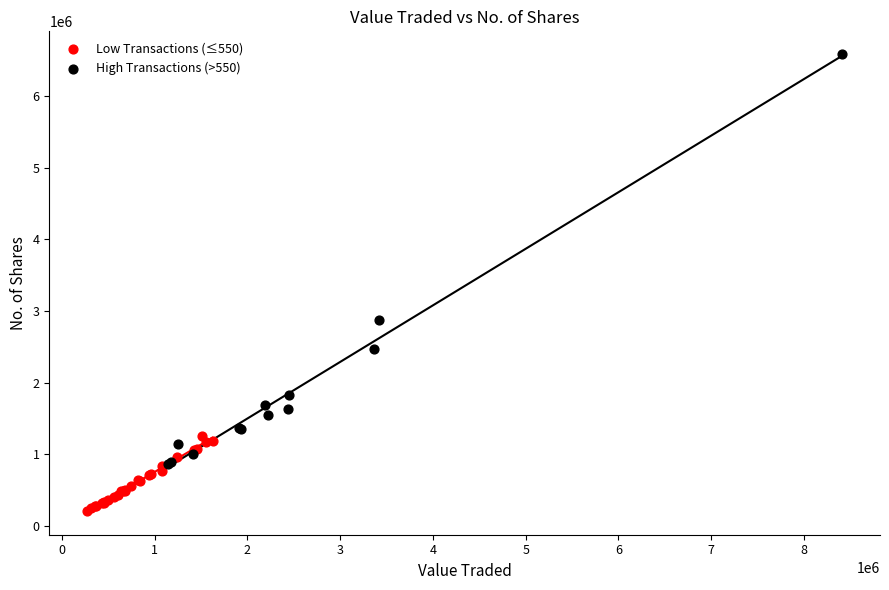

Which series has the widest spread of Y values?

High Transactions (>550)